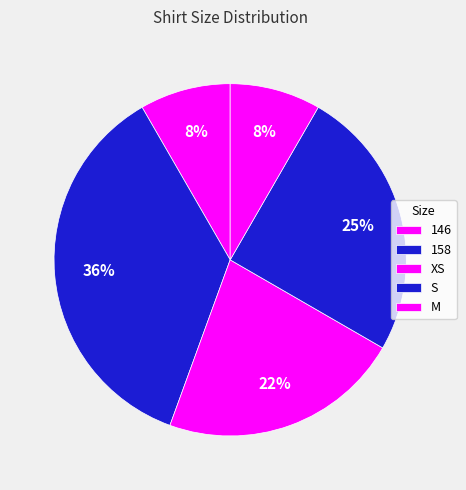

Which category has the biggest portion of the pie?

158